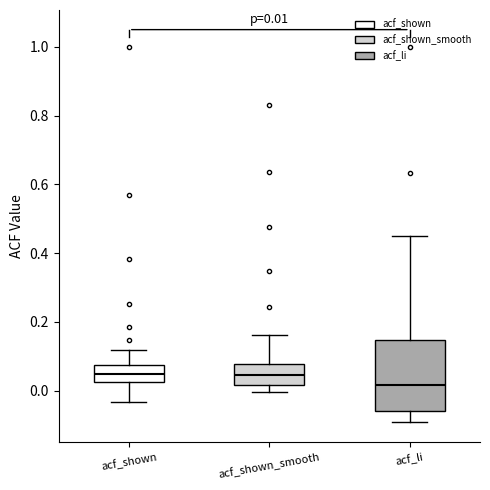

Comparing the boxes themselves (not the whiskers), which one is the tallest?

acf_li